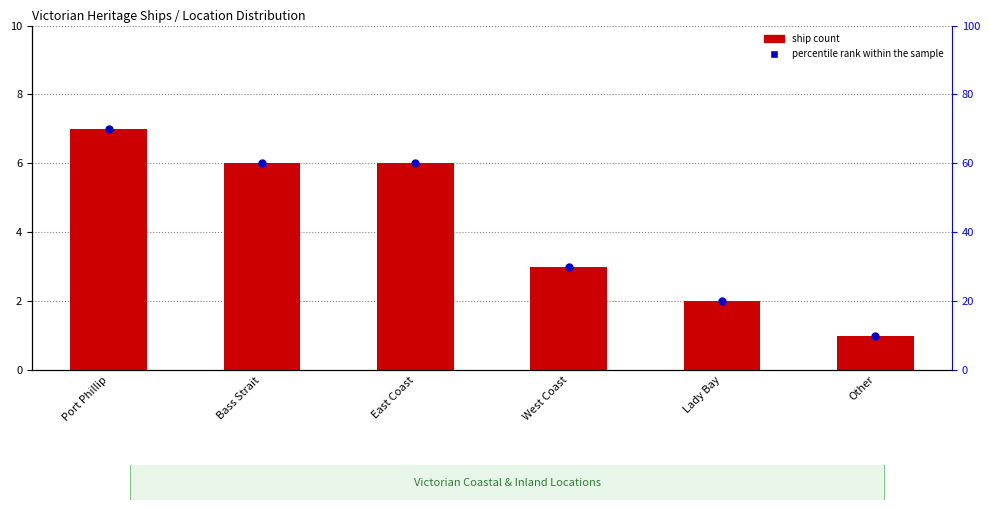

Which series reaches the minimum Y coordinate?

ship count